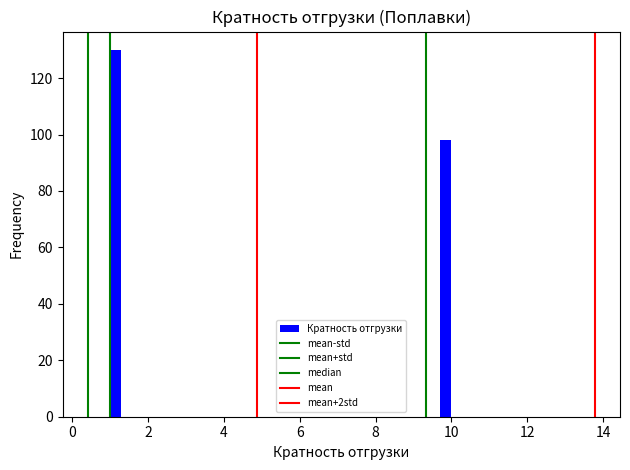

Read against the x-axis, roughly where is the centre of the tallest bar?

1.2